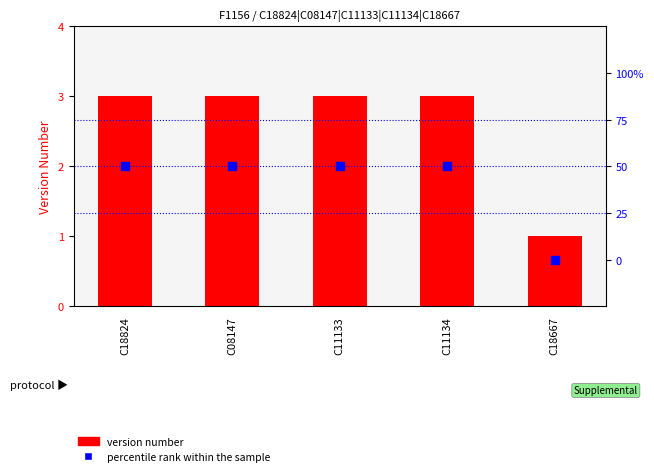

Is the value of percentile rank within the sample at C18824 greater than the value of version number at C18824?

Yes